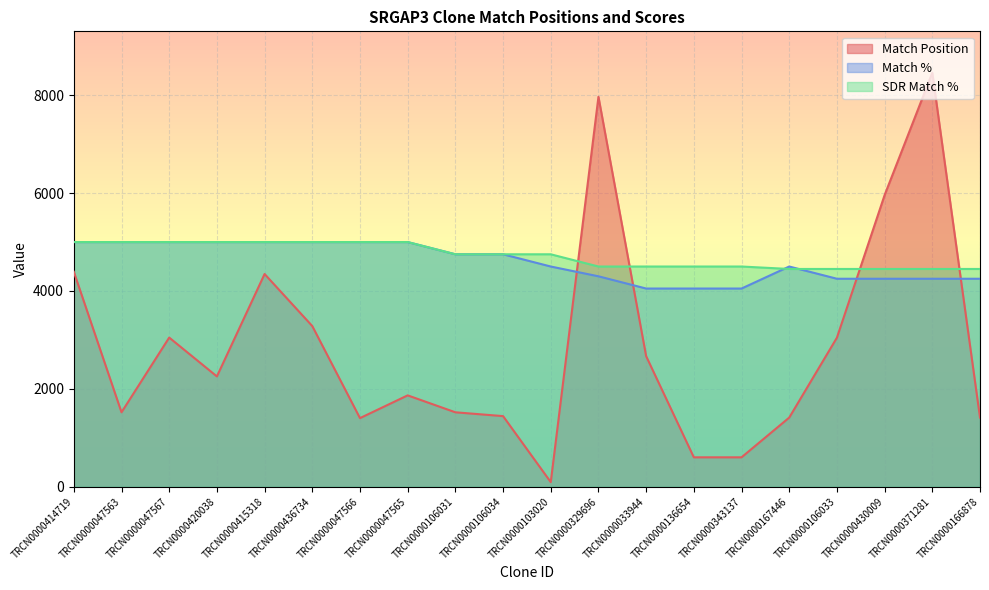

What is the average value of the SDR Match % series?

4725